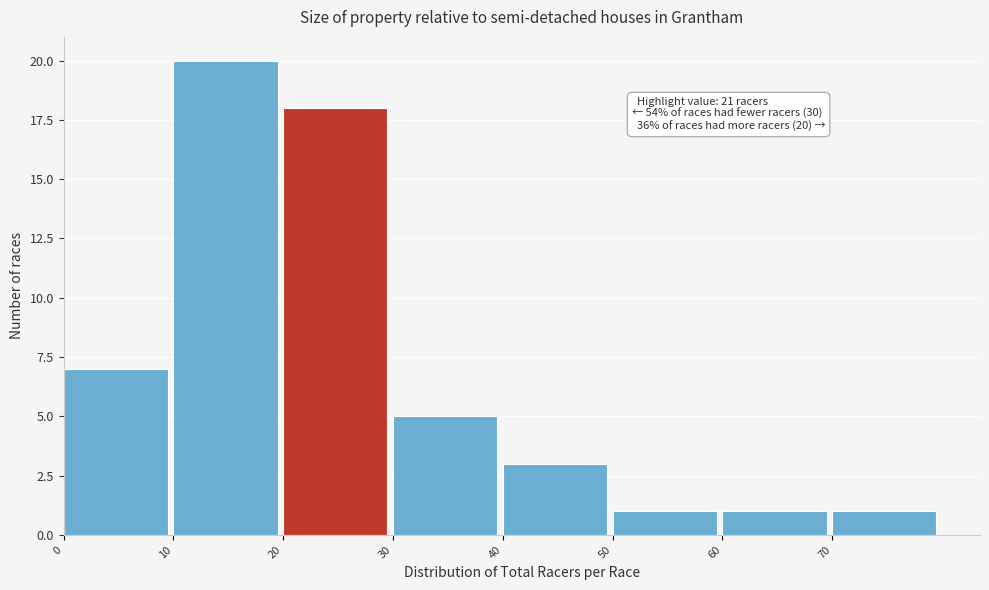

Over which range of the x-axis is the bar tallest?

10 to 20